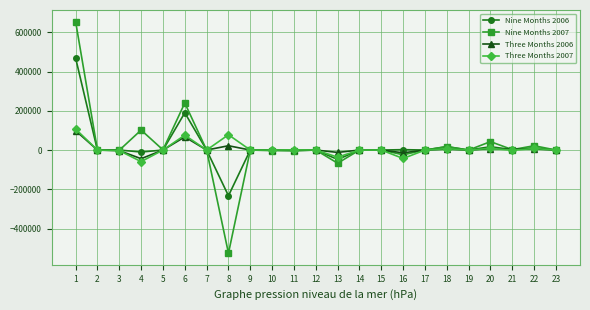

How many values in the Three Months 2006 series are below 0?

4